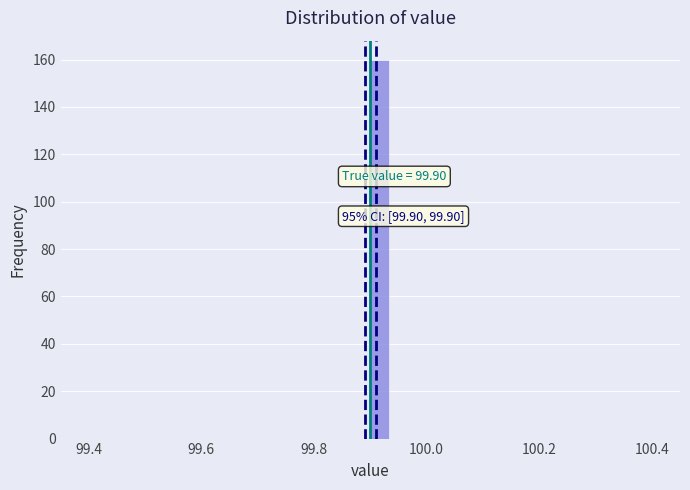

Around what value on the x-axis is the tallest bar? Give the approximate position of its centre, as read against the axis.

99.92